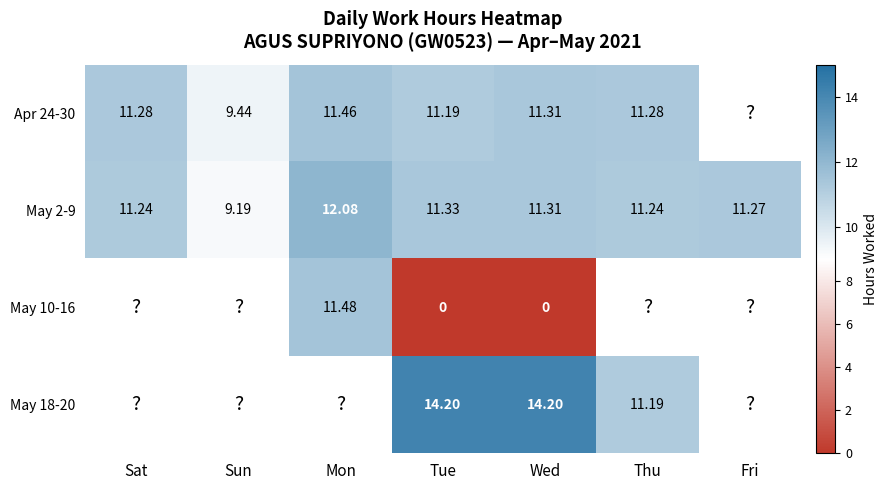

Where does the May 2-9 series first go above 11?

Sat